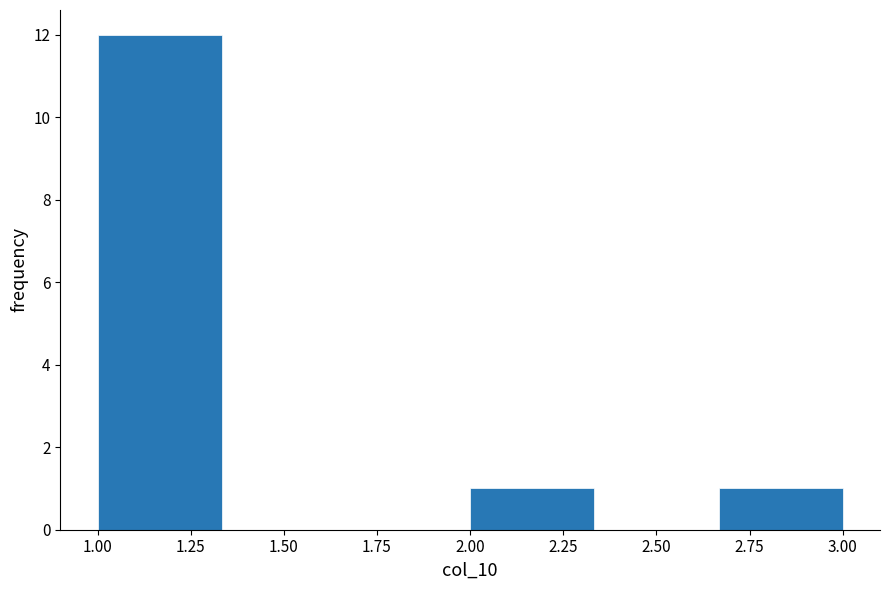

How tall is the bar that spans 2.00 to 2.35 on the x-axis? Neither the bar edges nor the heights are printed on the chart, so give them approximately, as read against the axes.

1